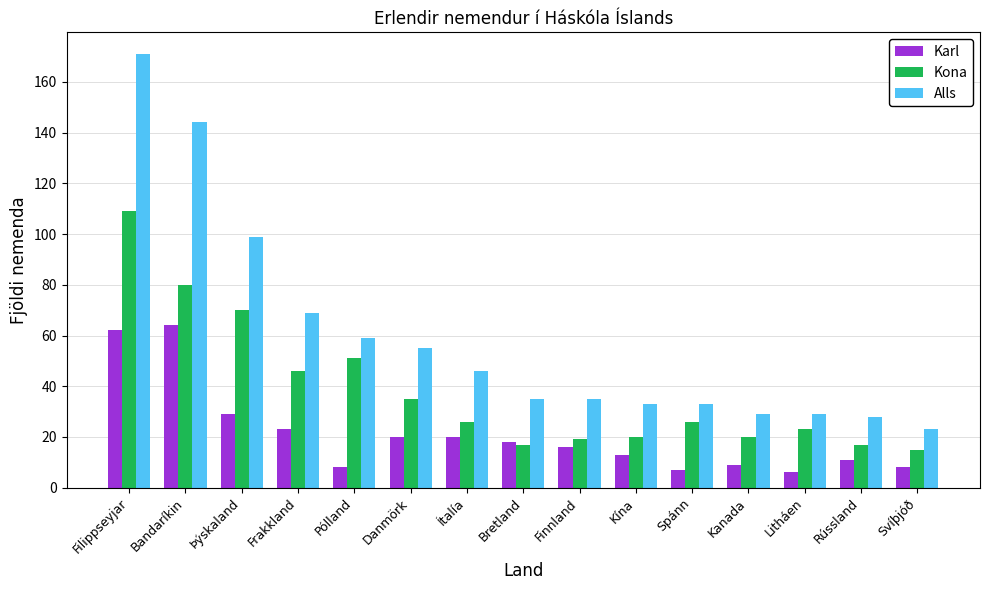

What is the spread (max minus min) of values at Spánn?

26